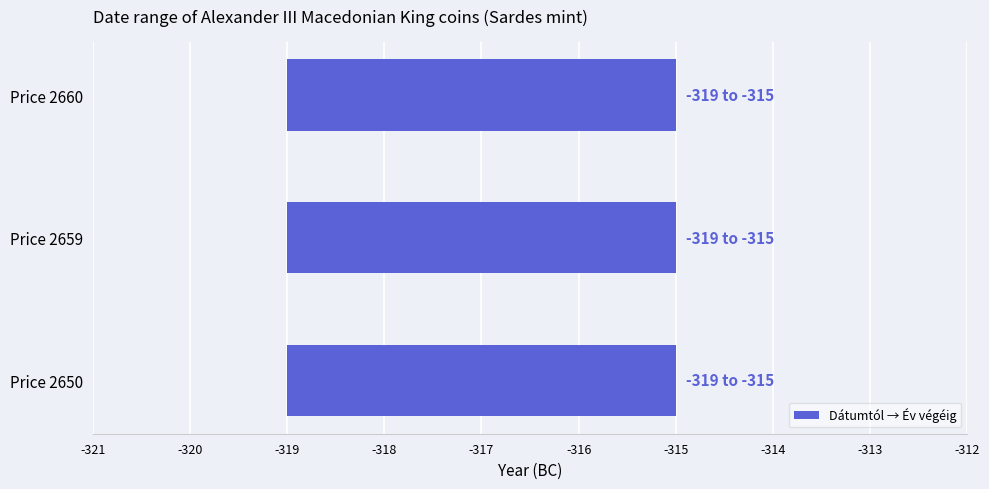

Which label corresponds to the largest value in the chart?

Price 2650